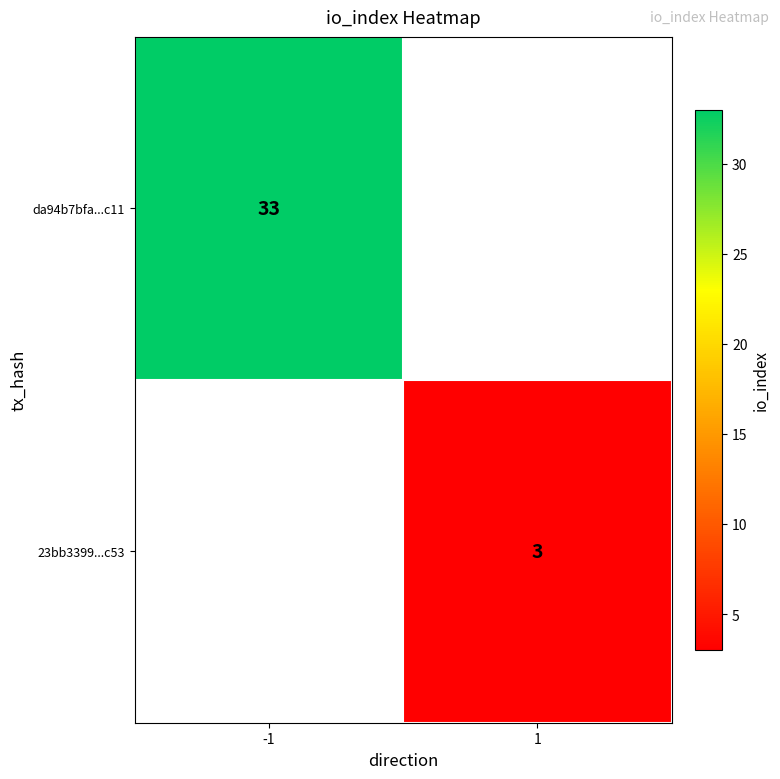

Is it true that da94b7bfa...c11 equals 33 at -1?

True